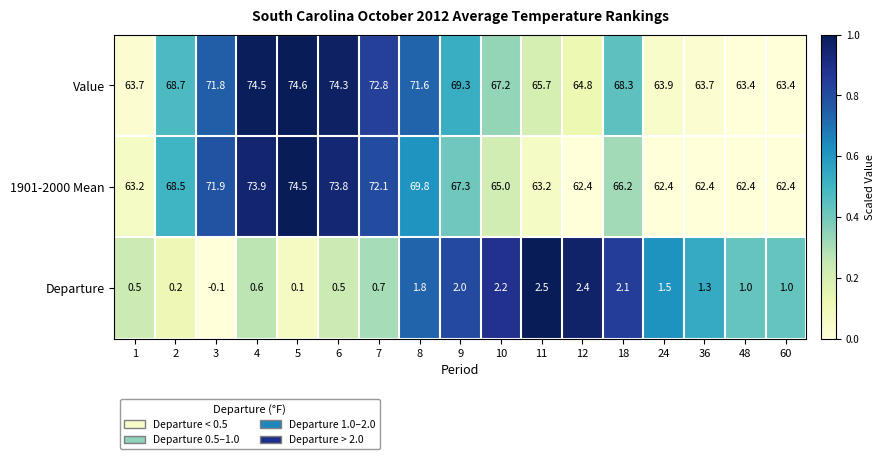

Which category has the lowest value across all series?

3